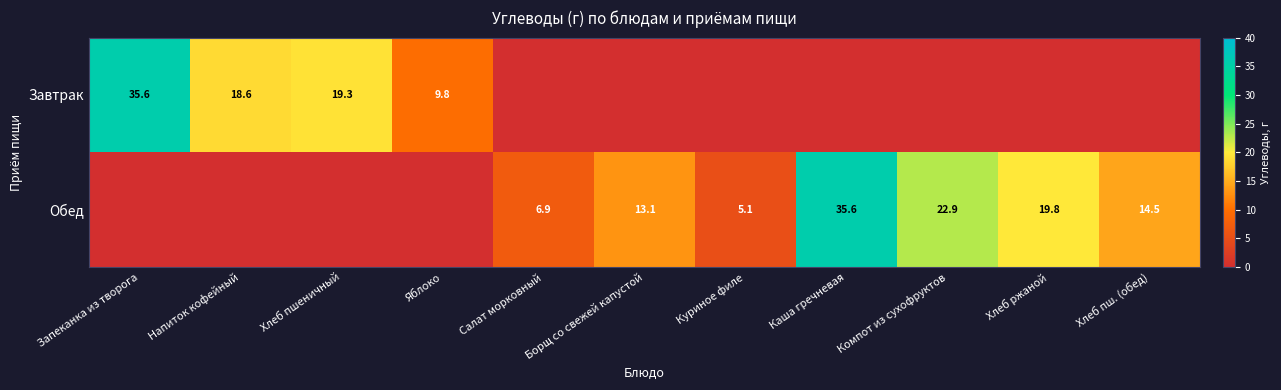

True or false: Завтрак has a value of 35.6 at Запеканка из творога.

True